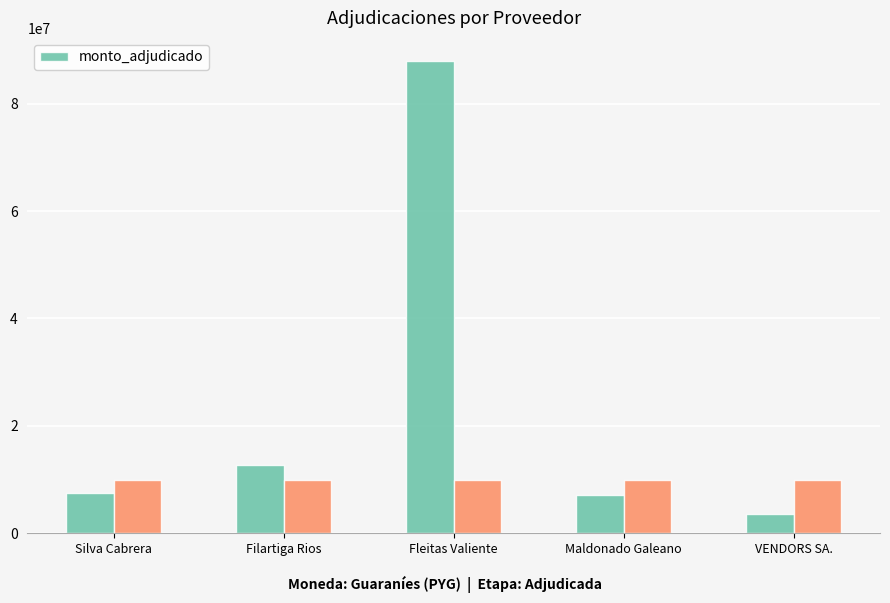

What is the minimum value shown in the chart?

3644368